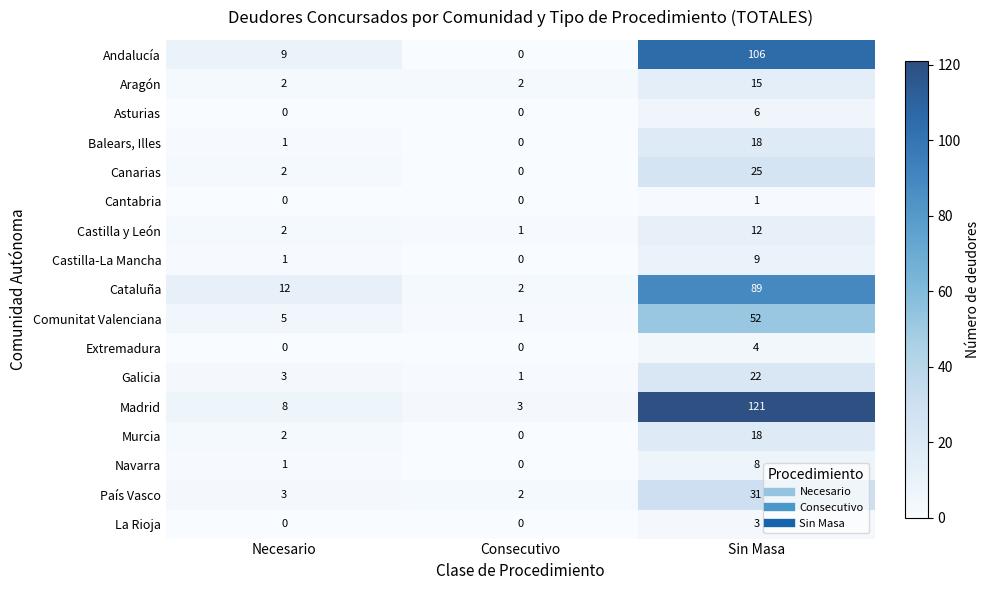

What is the sum of all Extremadura values?

4